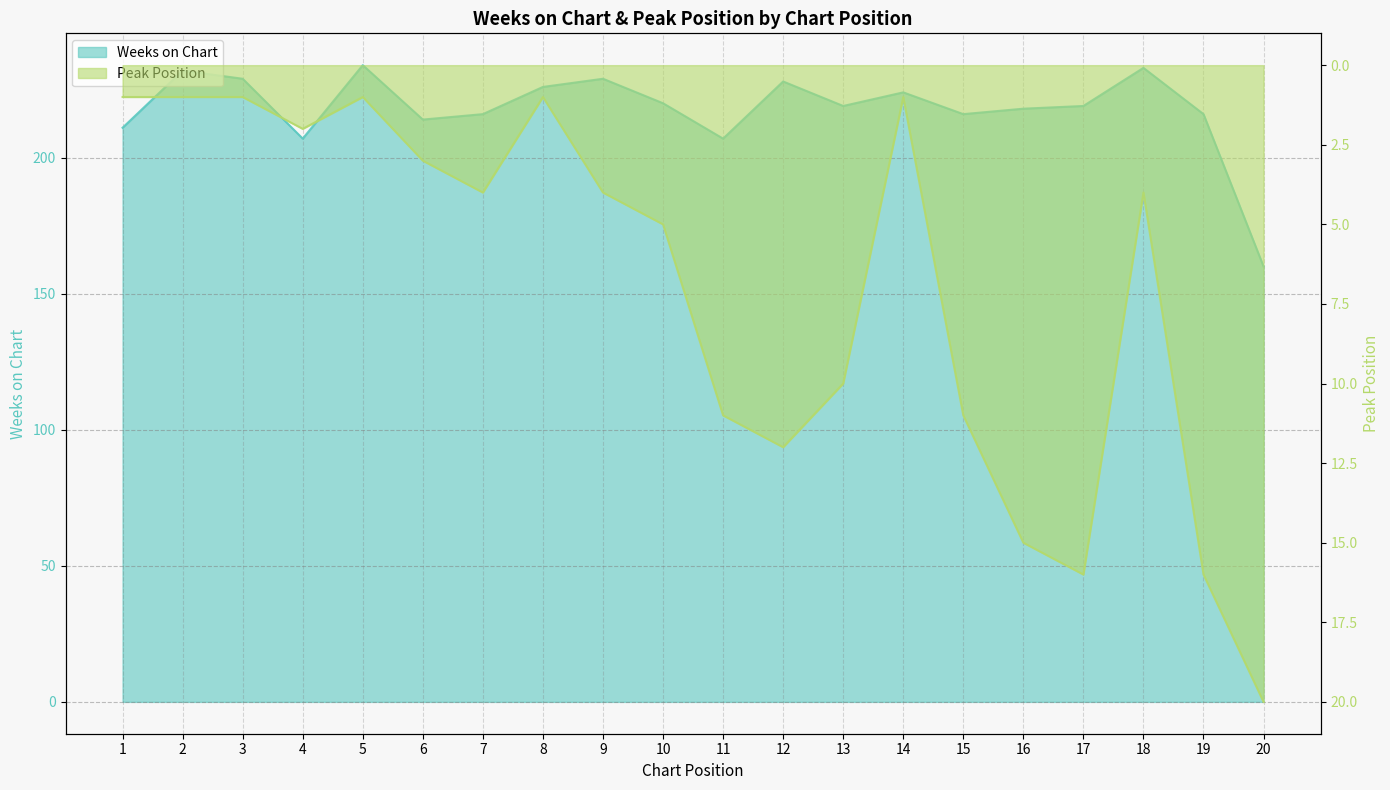

What are all the series names shown in the legend?

Weeks on Chart, Peak Position